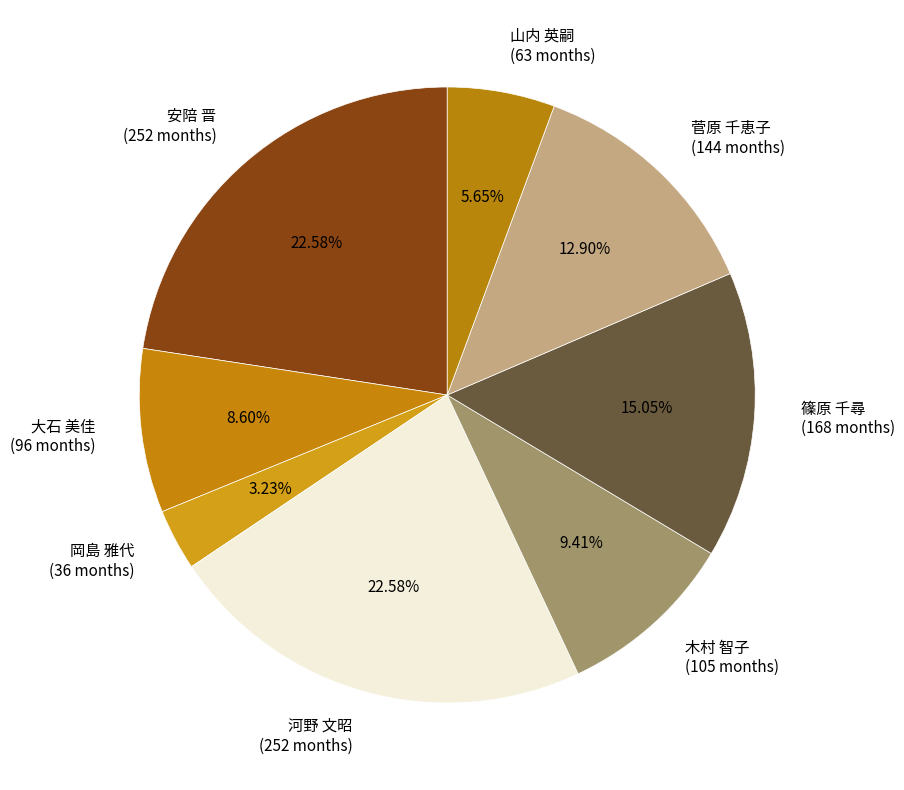

Does any single category account for the majority?

No